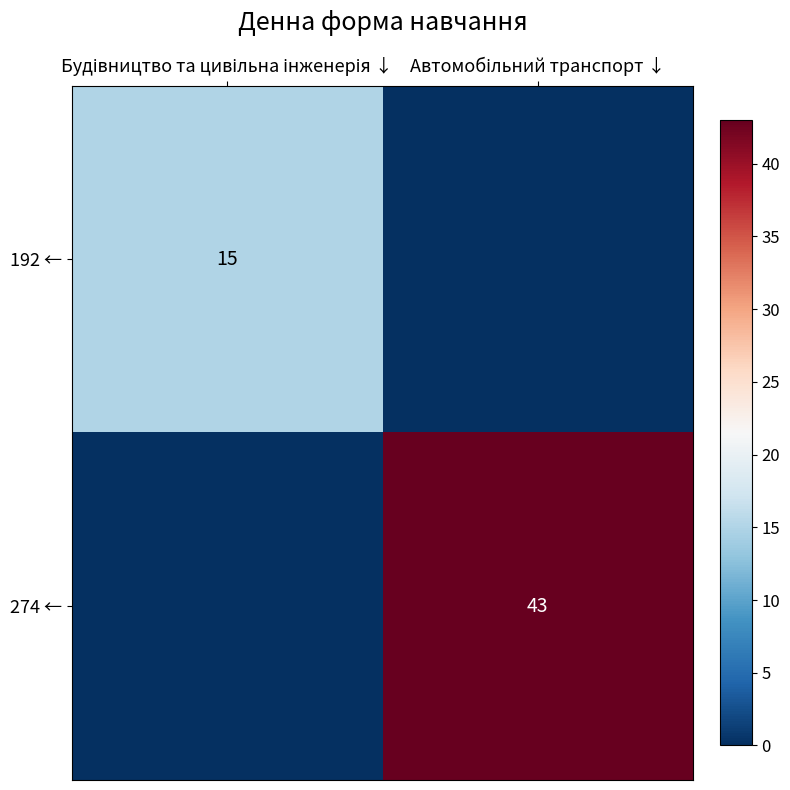

Is it true that 192 ← equals 15 at Будівництво та цивільна інженерія ↓?

True